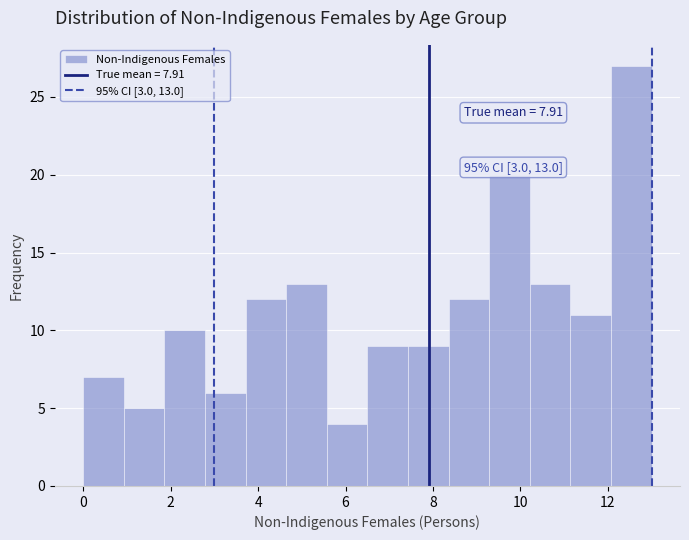

Over which range of the x-axis is the bar tallest?

12.0 to 13.0